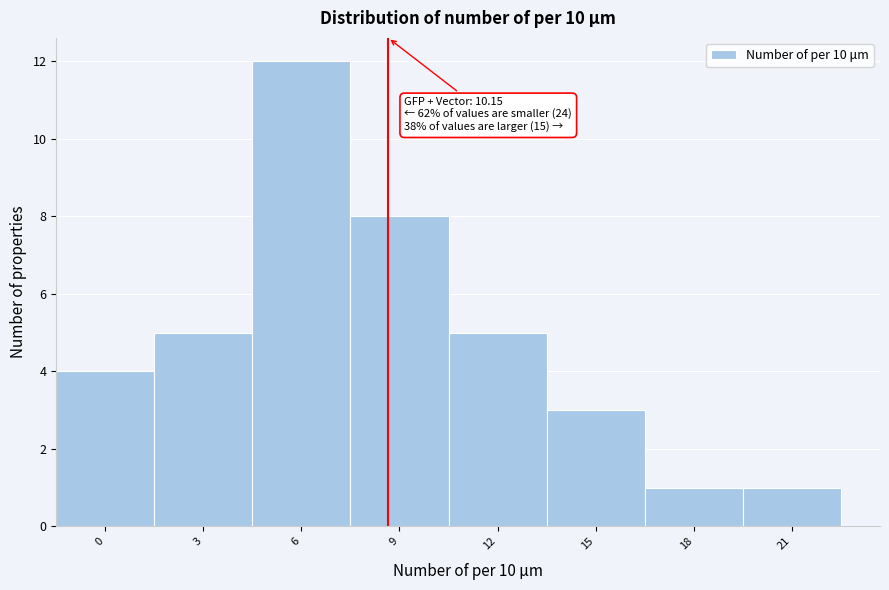

Reading right to left, what are all the values shown in this chart?

21=1	18=1	15=3	12=5	9=8	6=12	3=5	0=4